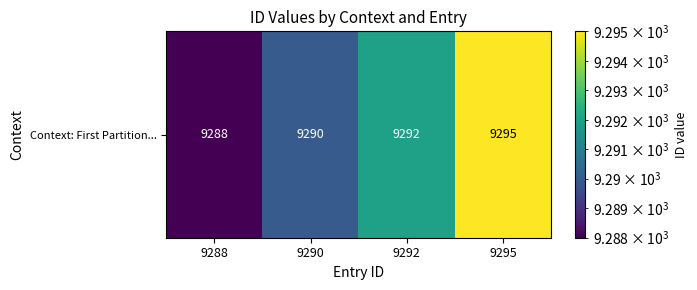

Rank the categories by value from lowest to highest.

9288, 9290, 9292, 9295